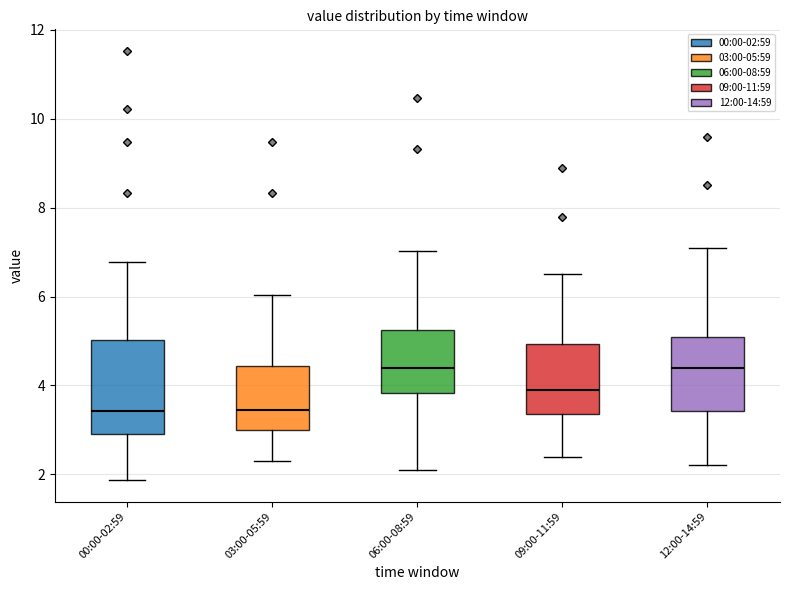

Which box is the tallest, from its lower edge to its upper edge?

00:00-02:59